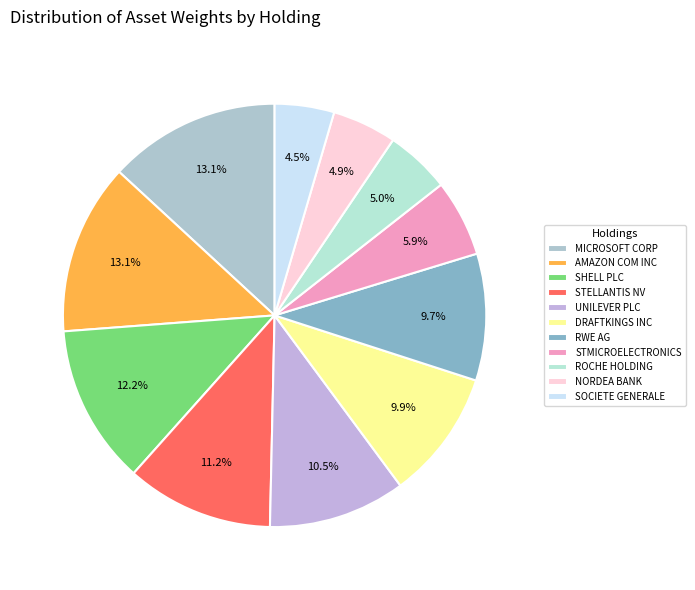

How many slices are in this pie chart?

11